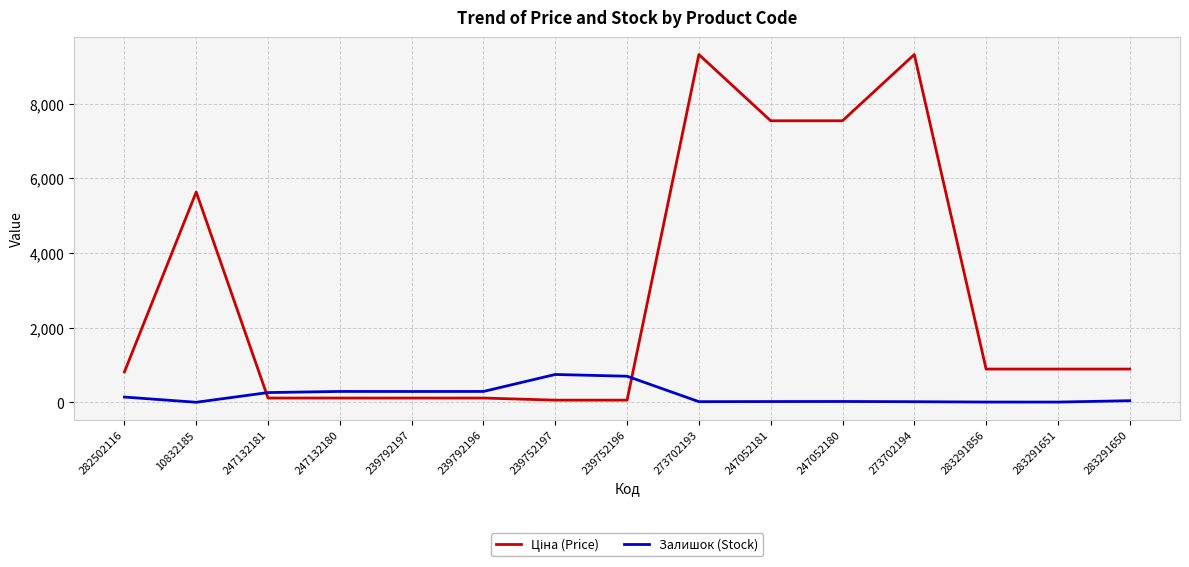

How many lines are shown in the chart?

2